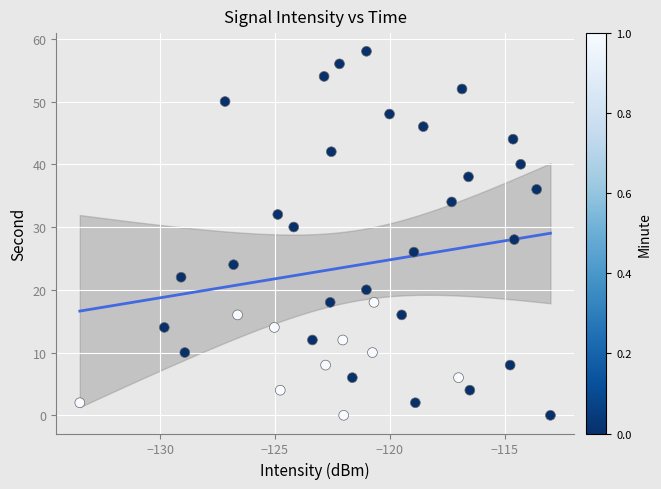

What is the range of Y values (max minus min)?

58